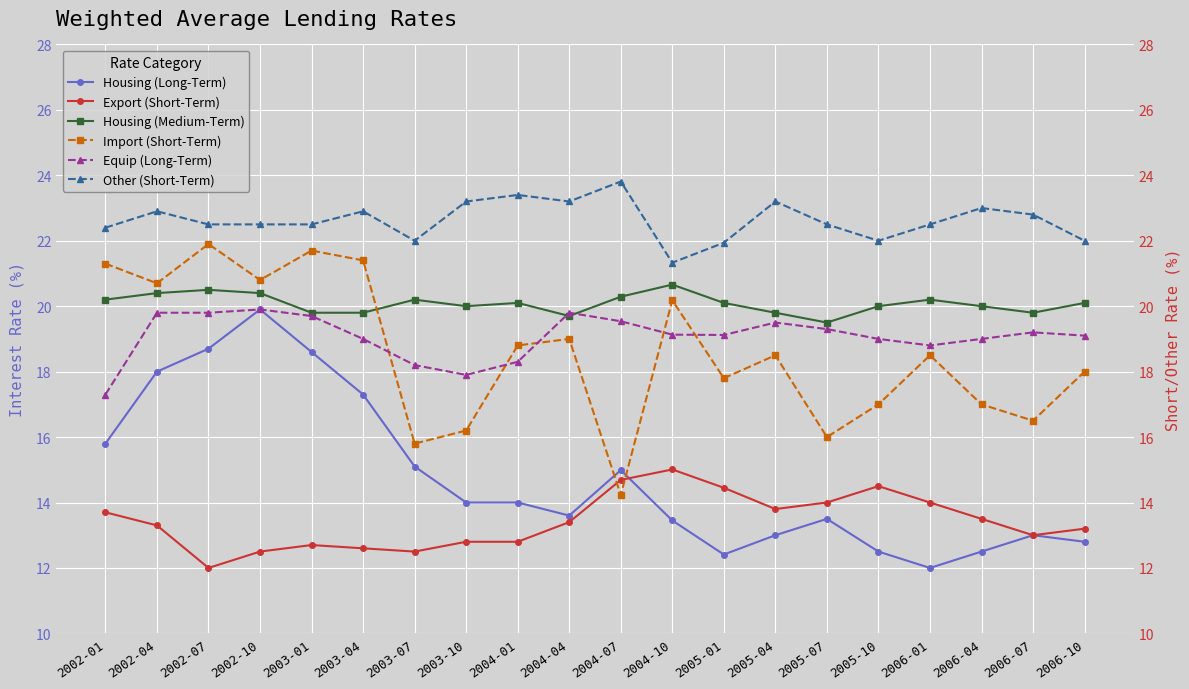

Between 2004-04 and 2006-10, which series saw the biggest shift?

Other (Short-Term)